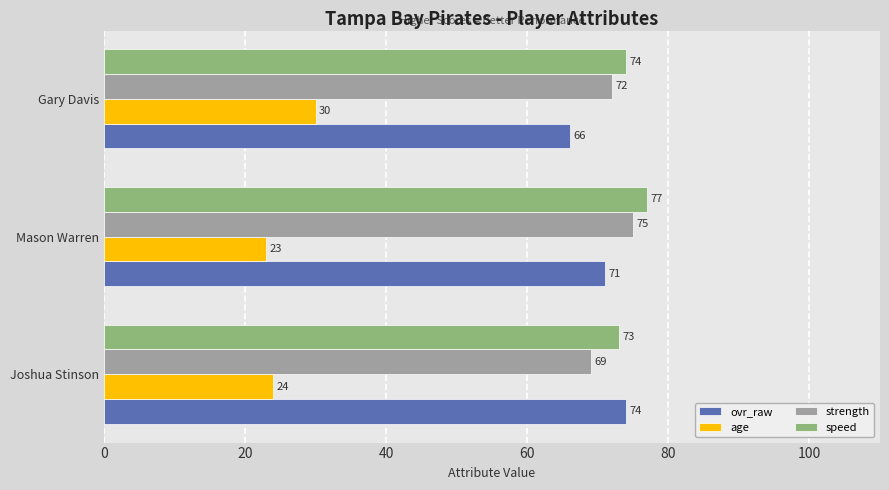

Which series has the widest spread of values?

ovr_raw